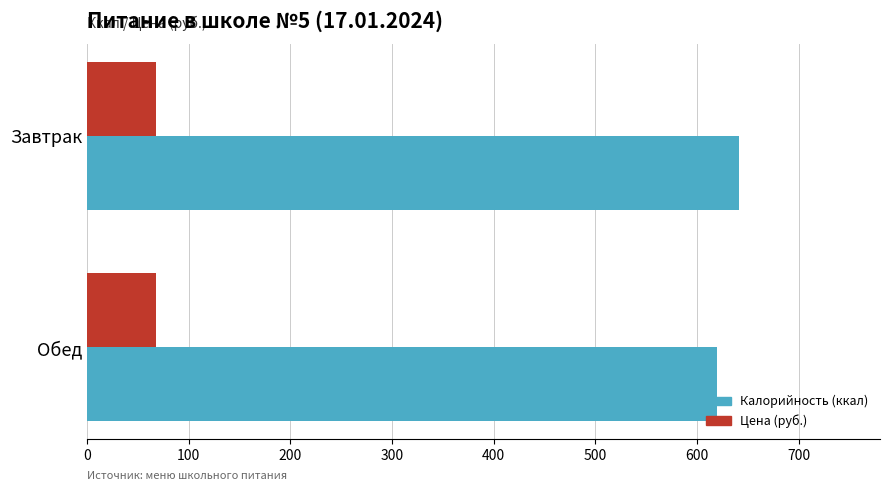

Where is Калорийность (ккал) nearest to the value 630?

Обед